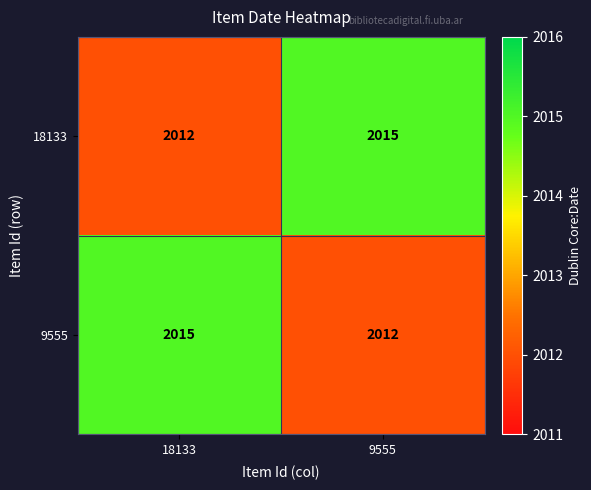

What is the difference between the highest and lowest values at 18133?

3